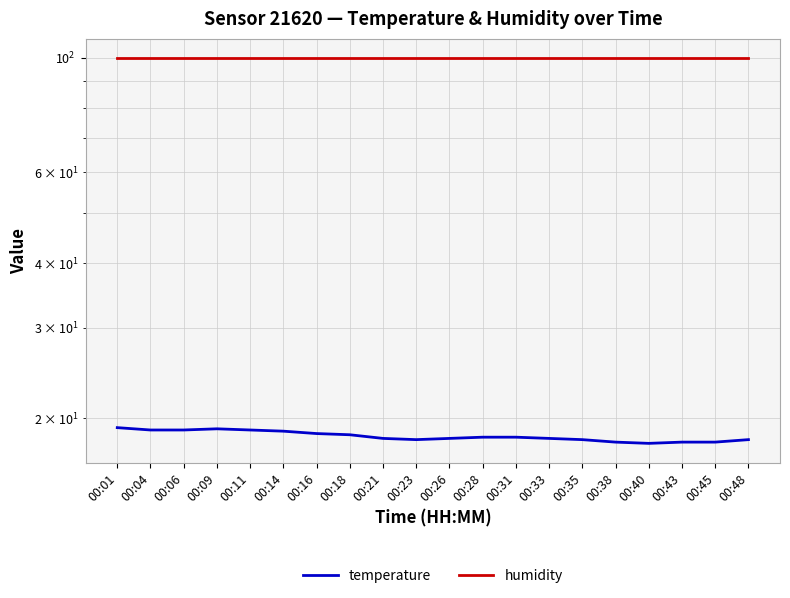

What is the lowest value of the temperature series?

17.9